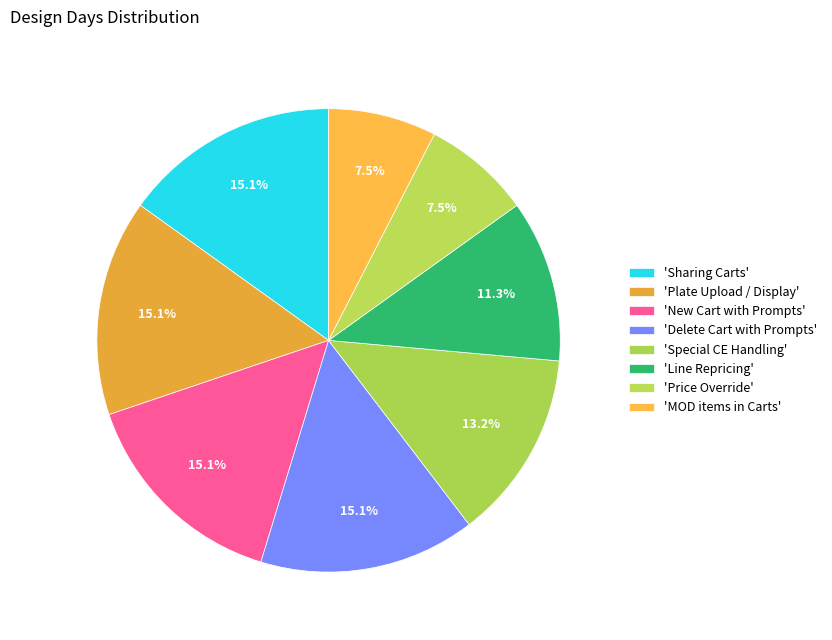

How many slices are in this pie chart?

8